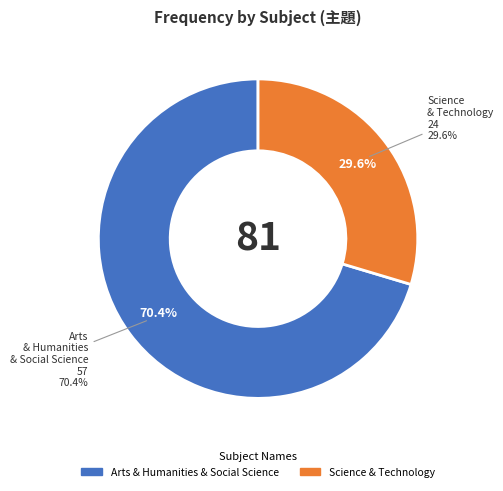

Which slice is the largest?

Arts & Humanities & Social Science